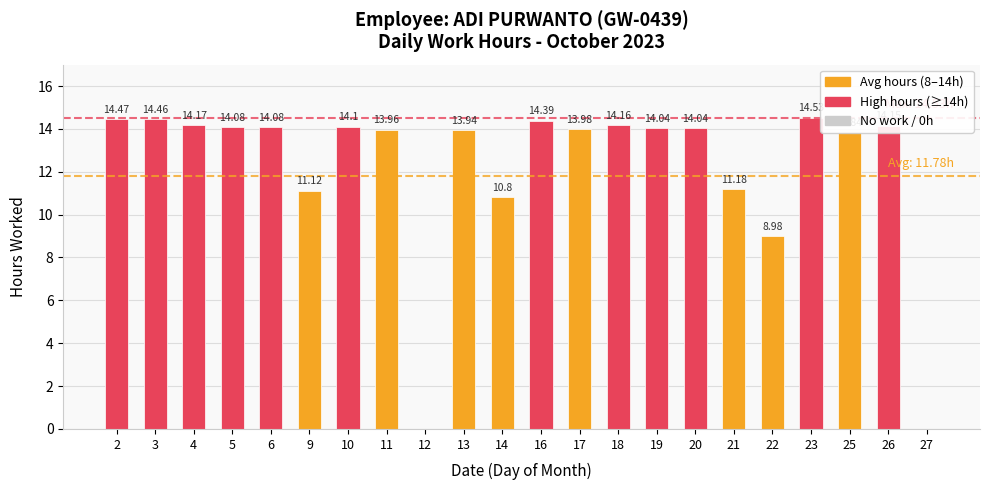

Reading right to left, extract all data points from this chart.

27=0.0	26=14.2	25=13.8	23=14.5	22=9.0	21=11.2	20=14.0	19=14.0	18=14.2	17=14.0	16=14.4	14=10.8	13=13.9	12=0.0	11=14.0	10=14.1	9=11.1	6=14.1	5=14.1	4=14.2	3=14.5	2=14.5